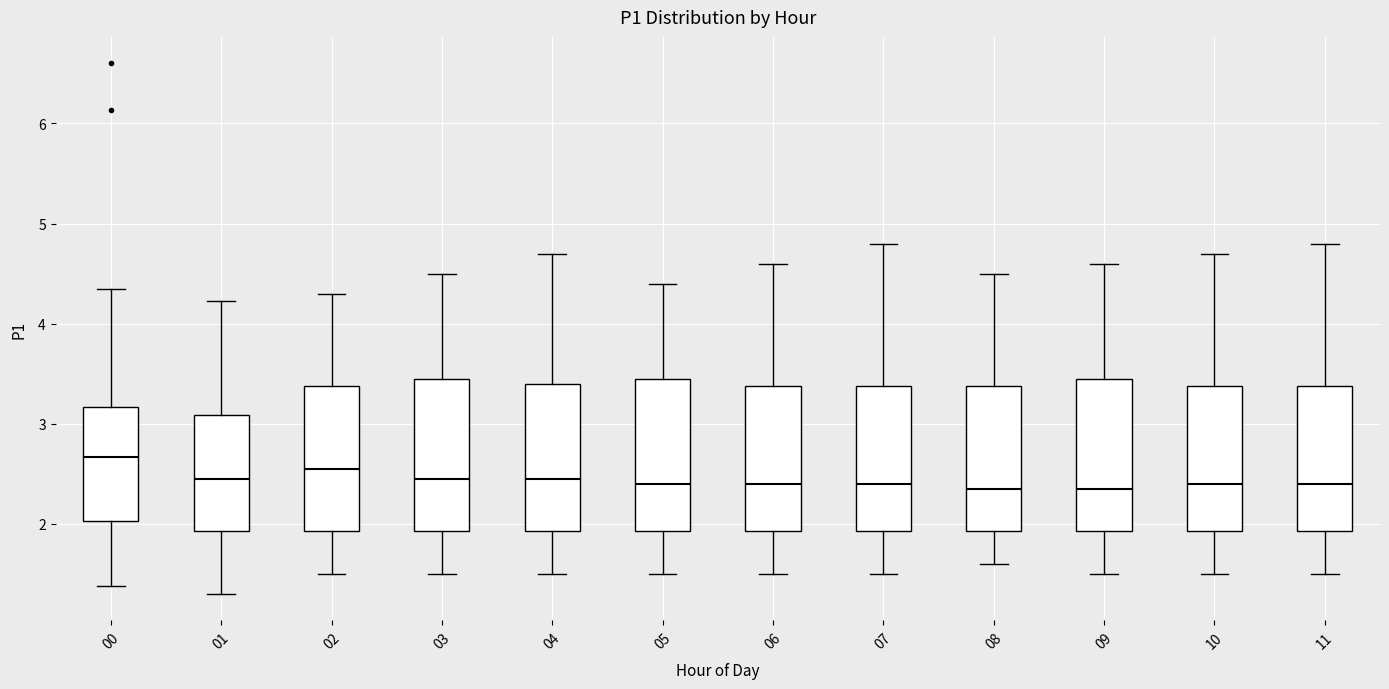

Where does the upper whisker of the box at x = 06 end on the y-axis? The values are not printed on the chart, so give them approximately, as read against the axis.

4.6